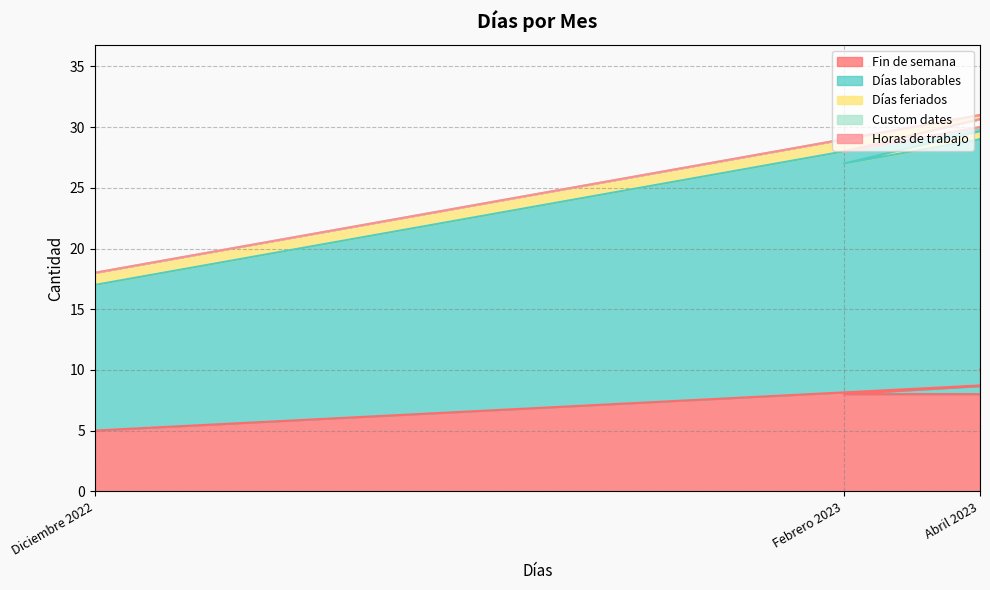

Which series has the largest range (max minus min)?

Días laborables